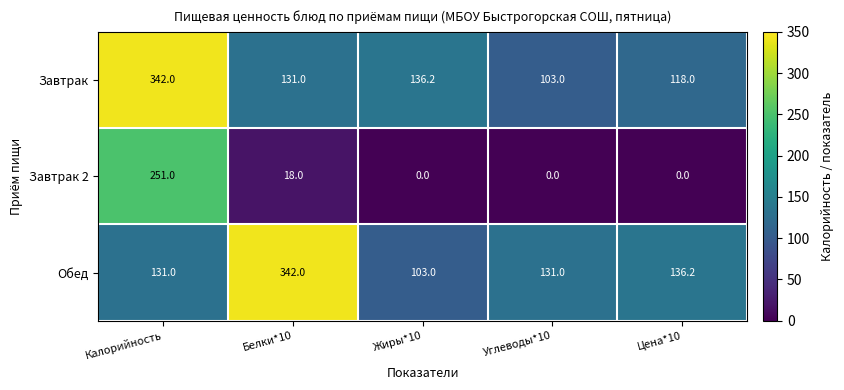

At how many categories does at least one series exceed 105?

5